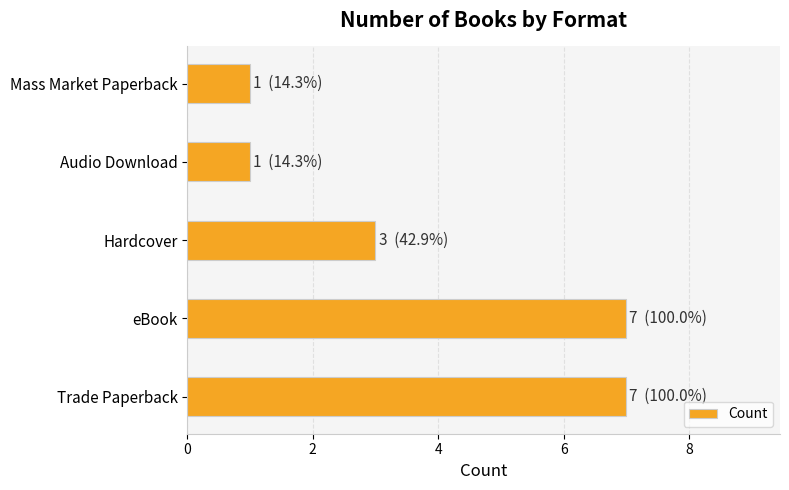

What is the difference between the maximum and minimum values?

6